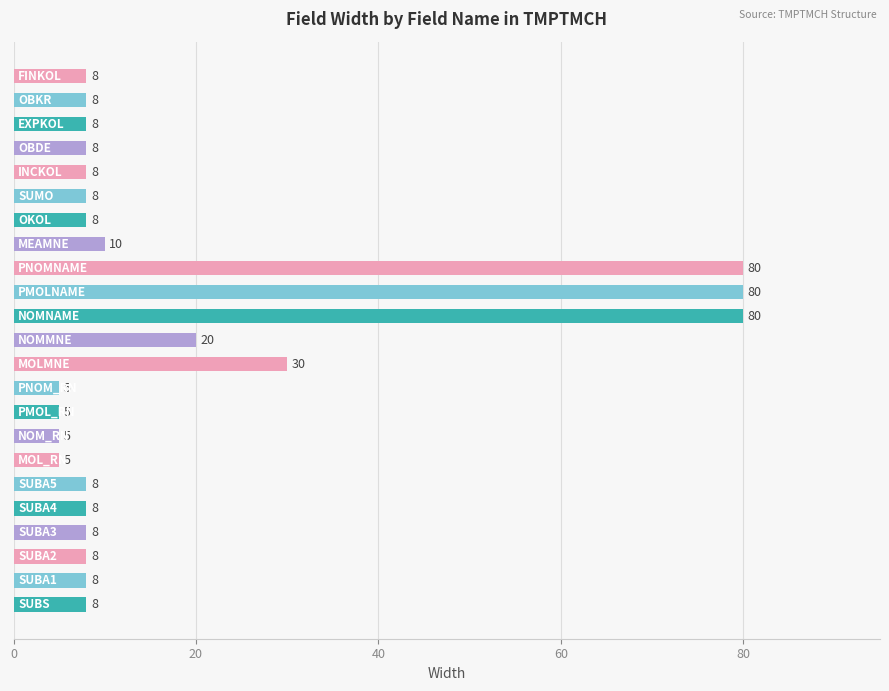

What is the difference between the maximum and minimum values?

75